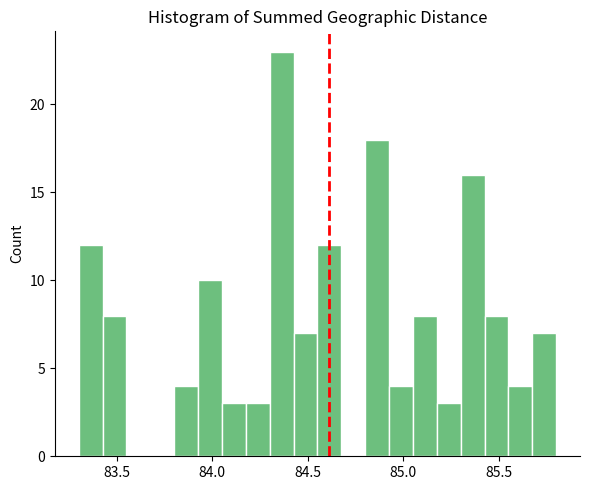

Around what value on the x-axis is the tallest bar? Give the approximate position of its centre, as read against the axis.

84.35